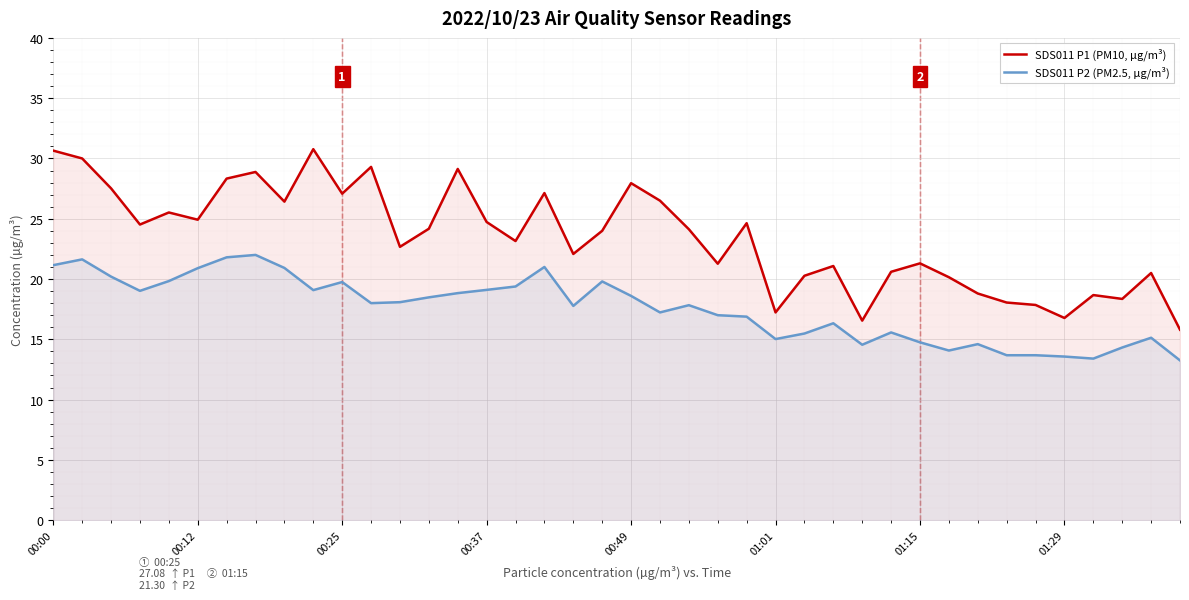

How many interior local peaks does the SDS011 P2 (PM2.5, µg/m³) series have?

10